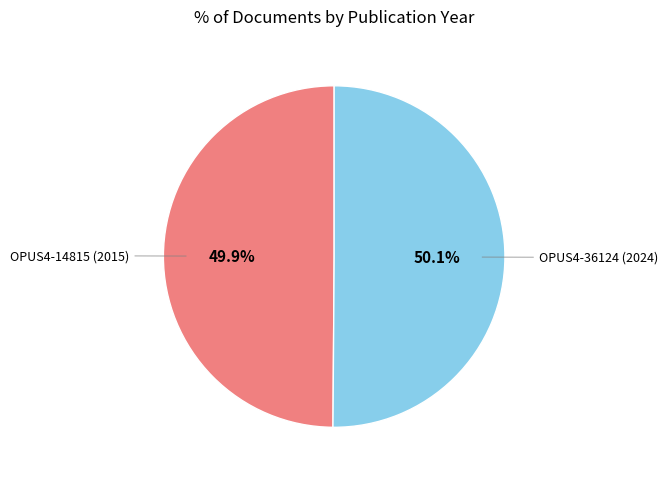

Does any single category account for the majority?

Yes